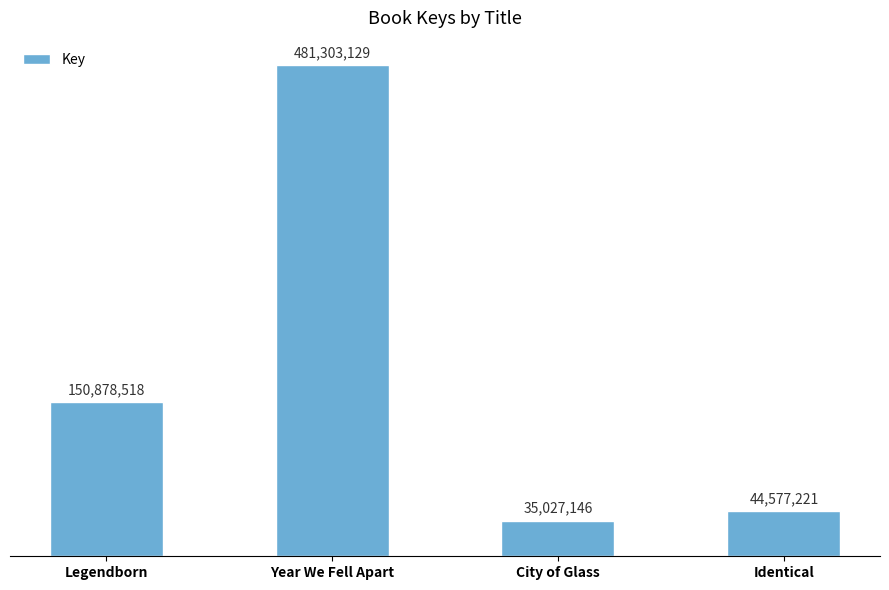

What is the minimum value shown in the chart?

35027146